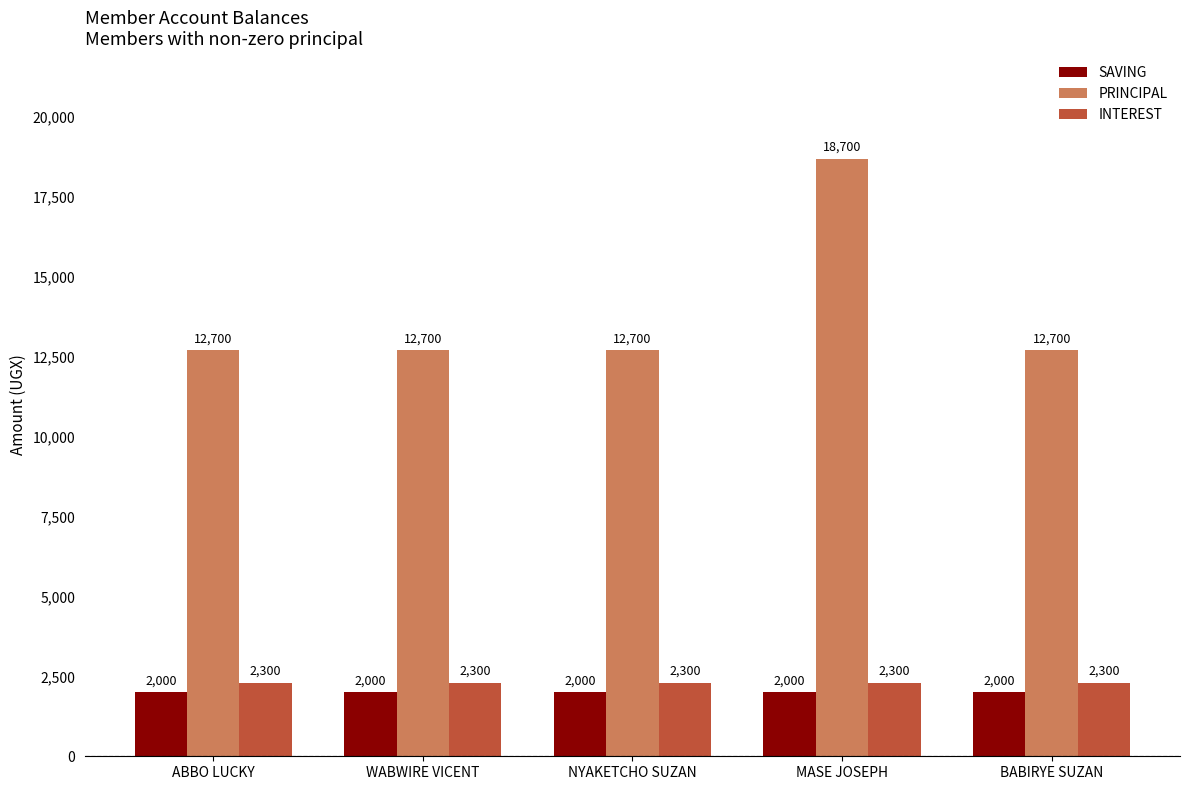

The value of SAVING at ABBO LUCKY is 2000. True or false?

True